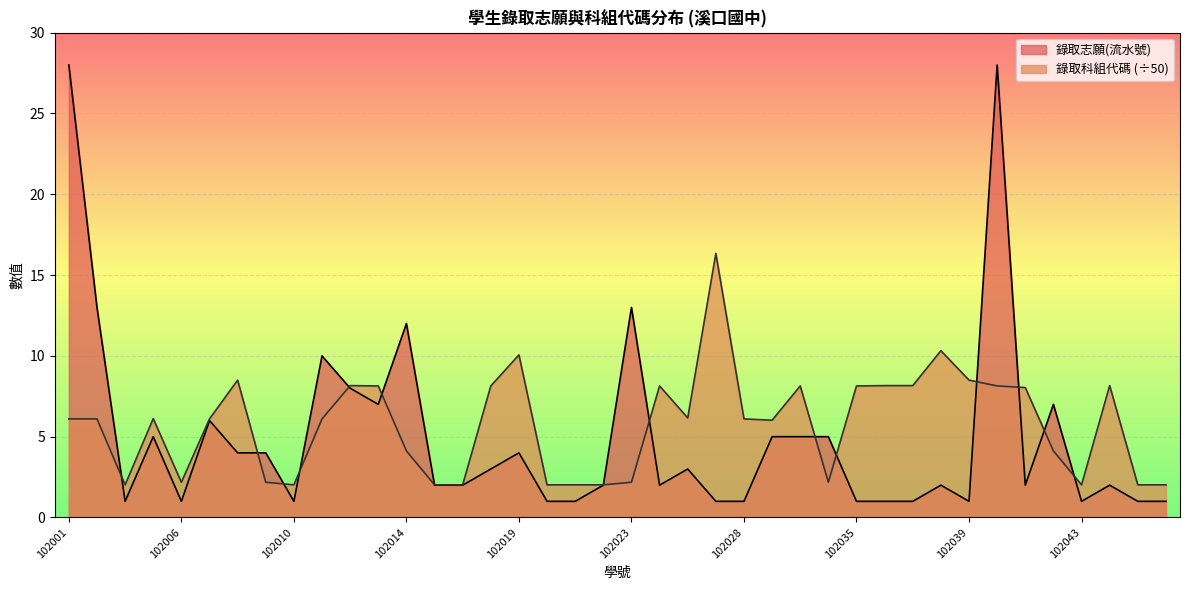

The 錄取科組代碼 series shows 13.0 at 102035. True or false?

False